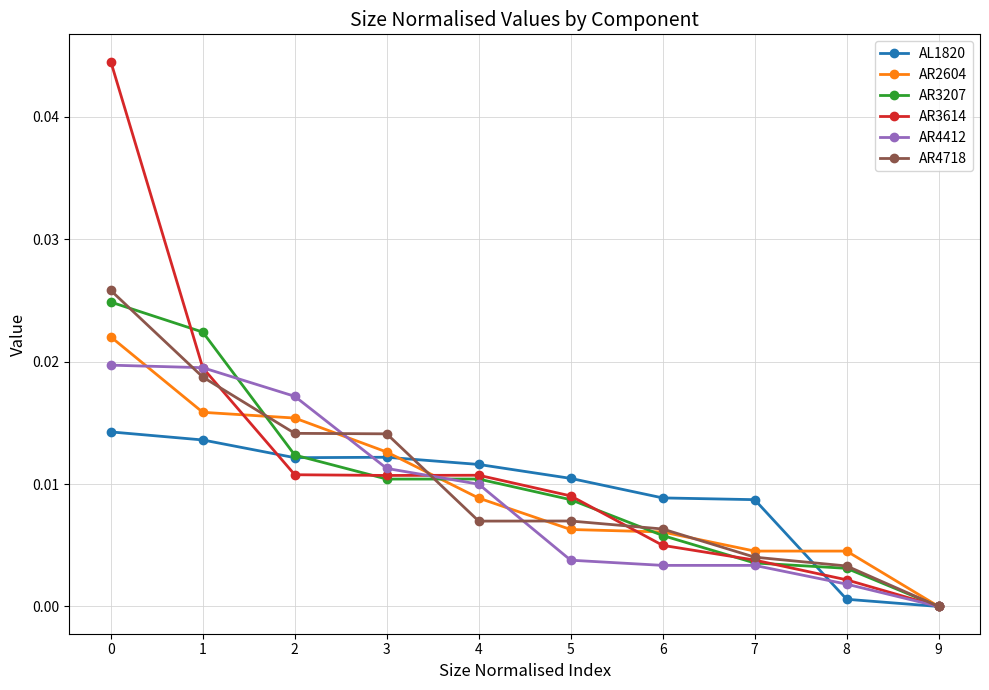

How many categories are shown in the chart?

10